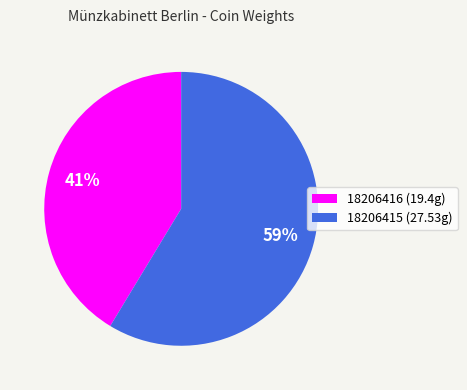

To the nearest percent, what portion does 18206415 represent?

59%